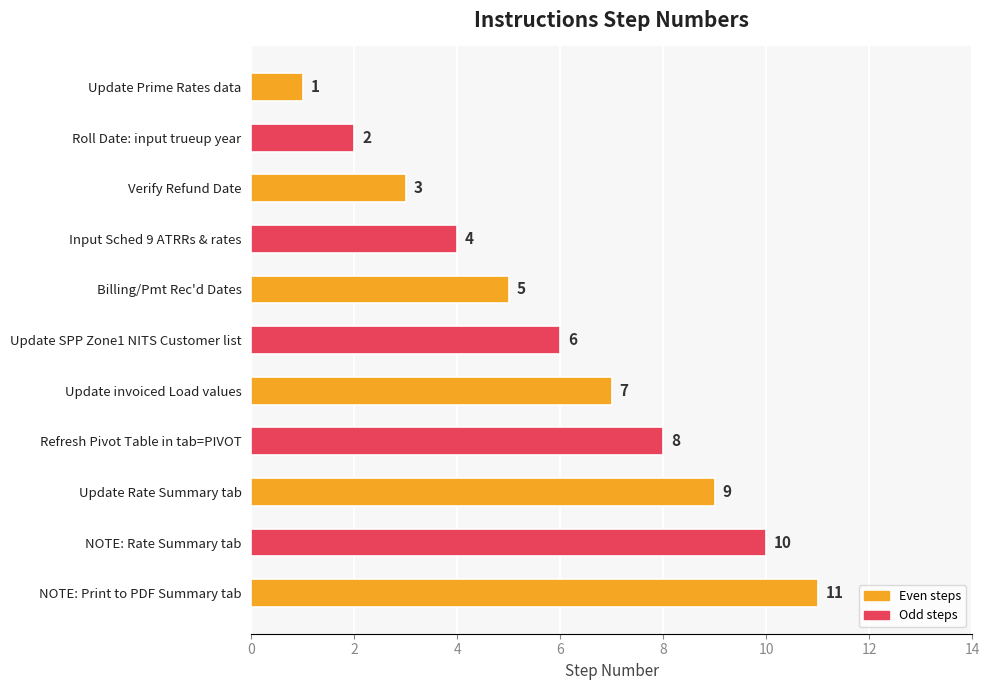

Which category has the highest value across all series?

NOTE: Print to PDF Summary tab